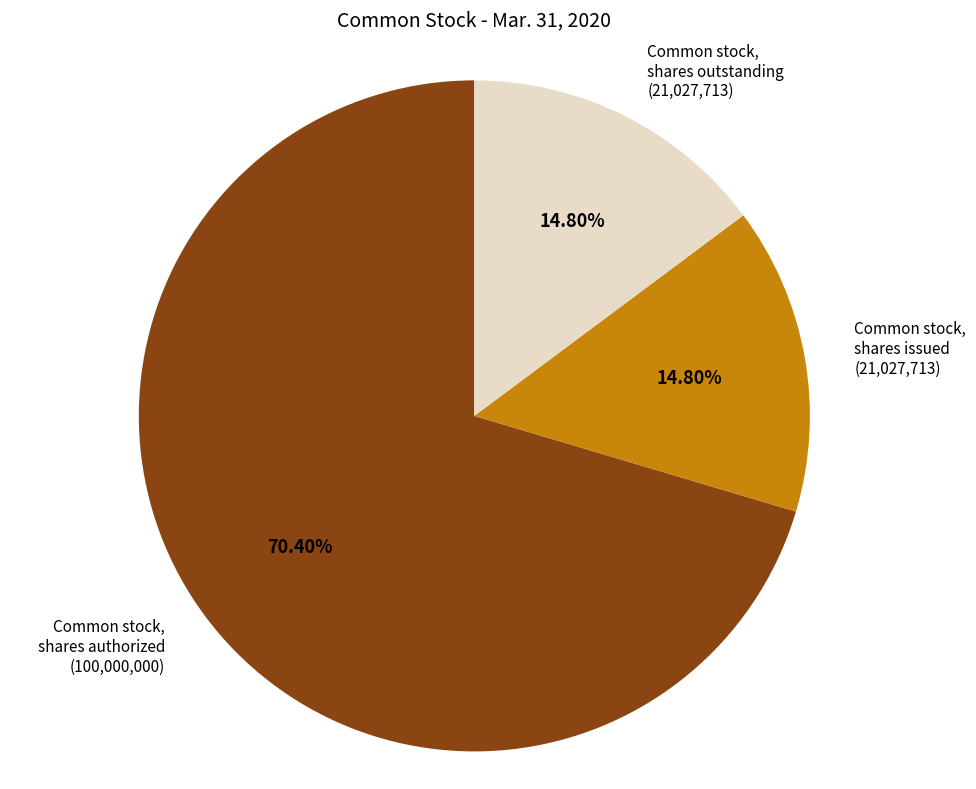

Is there any slice that represents more than half of the pie?

Yes